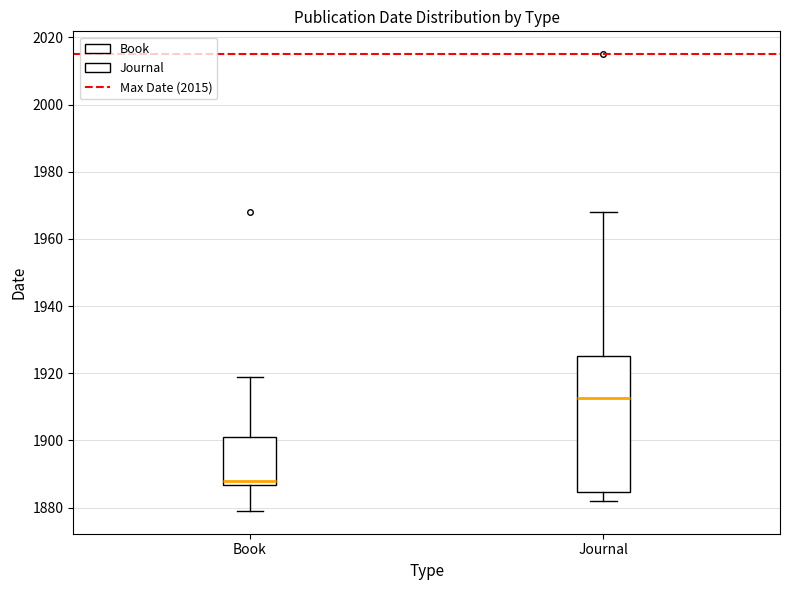

Which box has the highest median line?

Journal